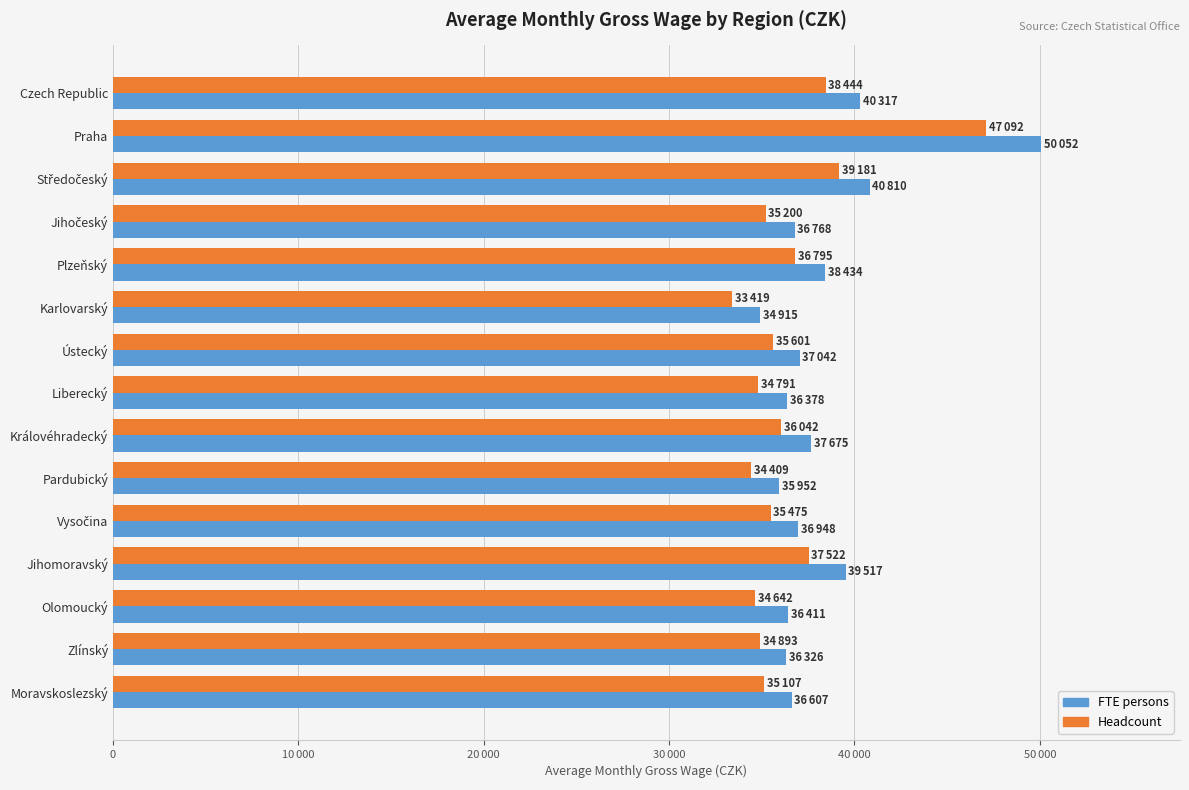

At which label does FTE persons reach its peak?

Praha